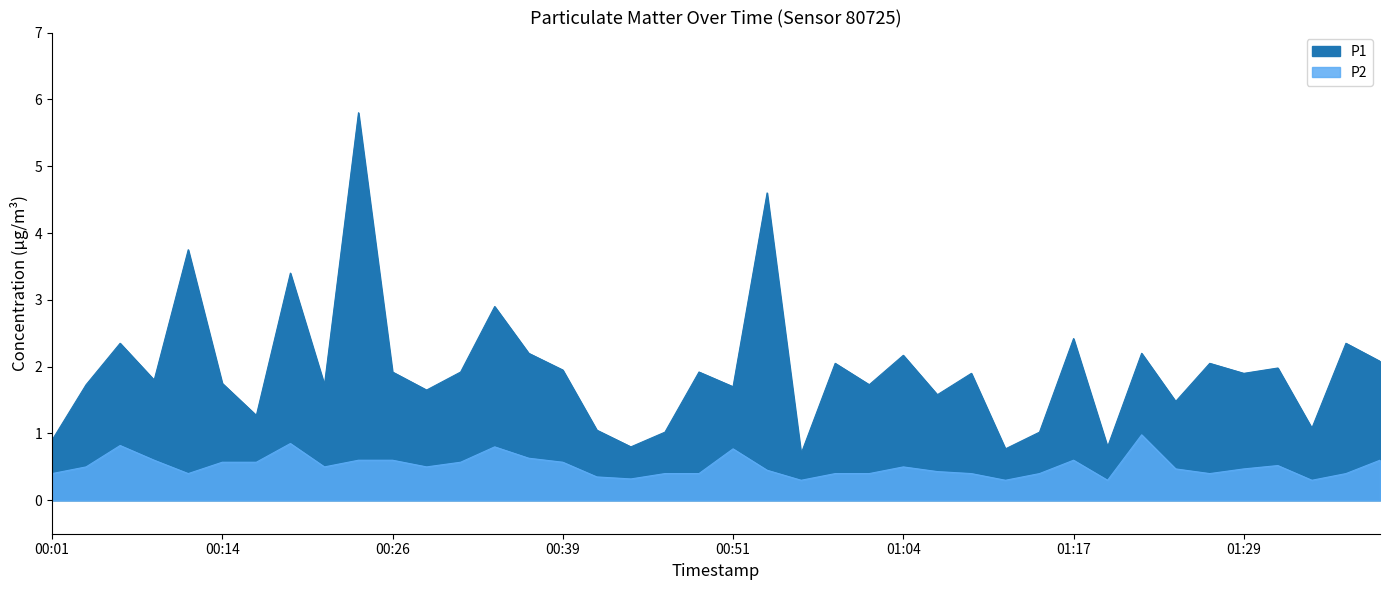

What is the difference between the P2 values at 00:24 and 00:34?

0.2